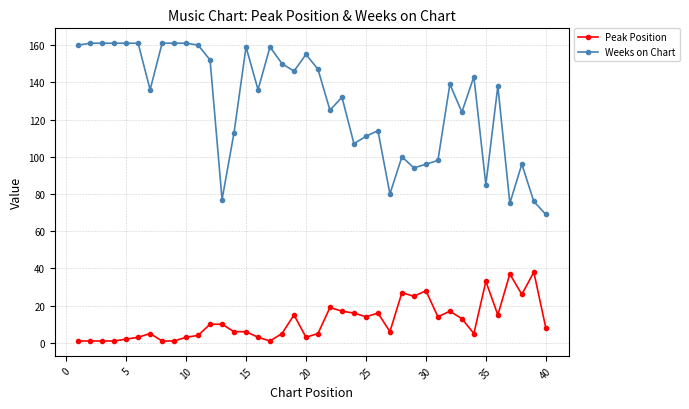

What is the difference between the maximum and minimum values in the Peak Position series?

37